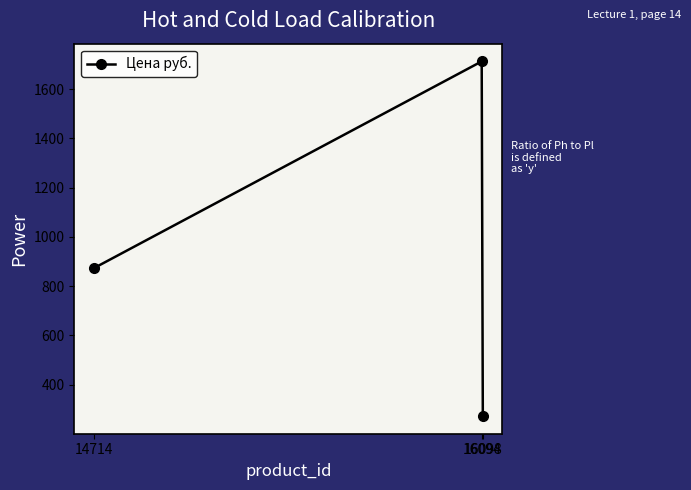

At which category does the chart reach its peak across all series?

16094